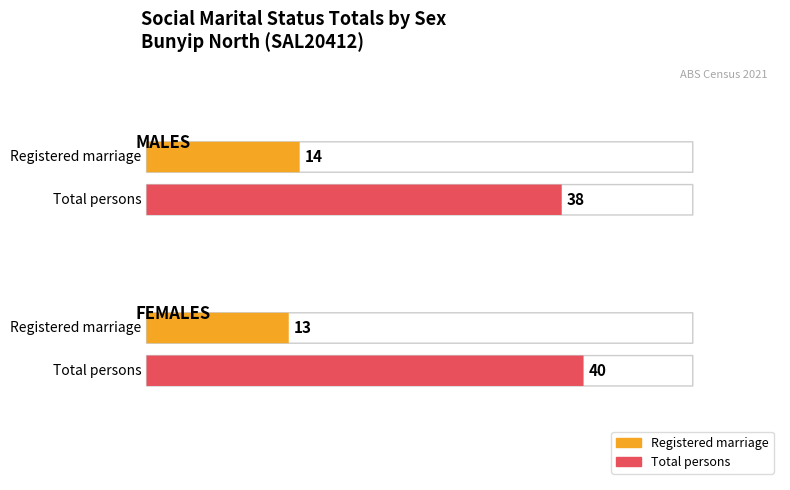

What position from the left is MALES?

1